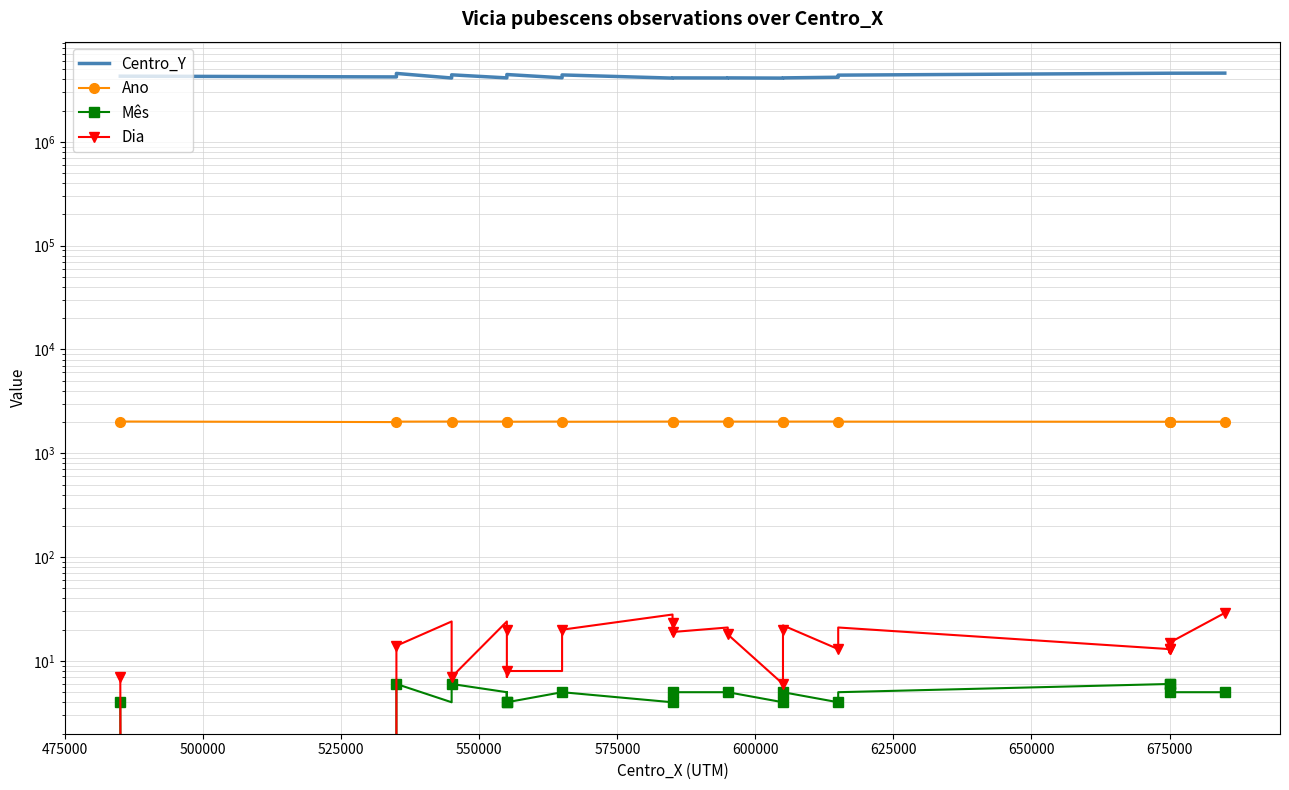

How many lines are shown in the chart?

4